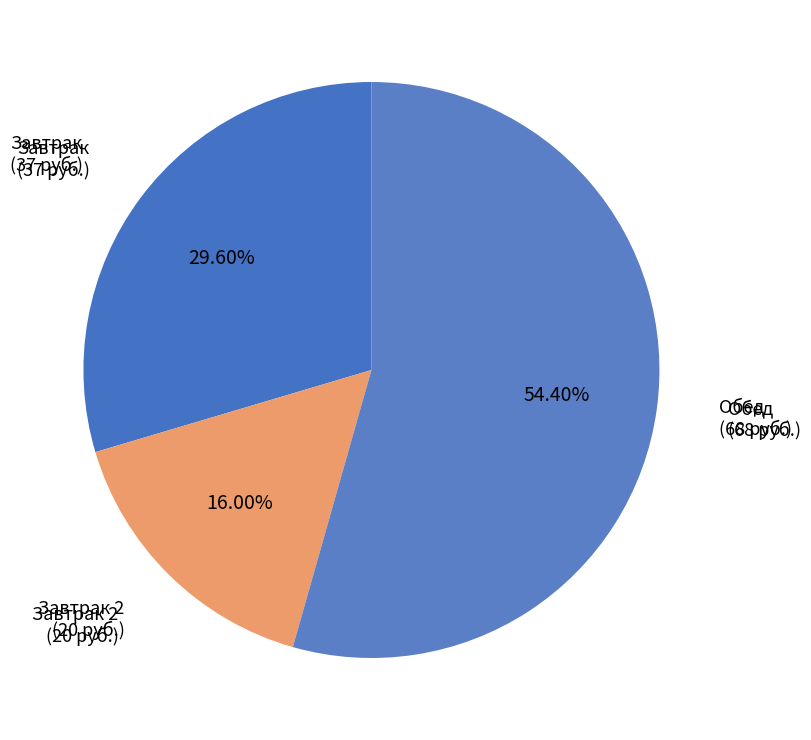

What is the majority slice?

Обед